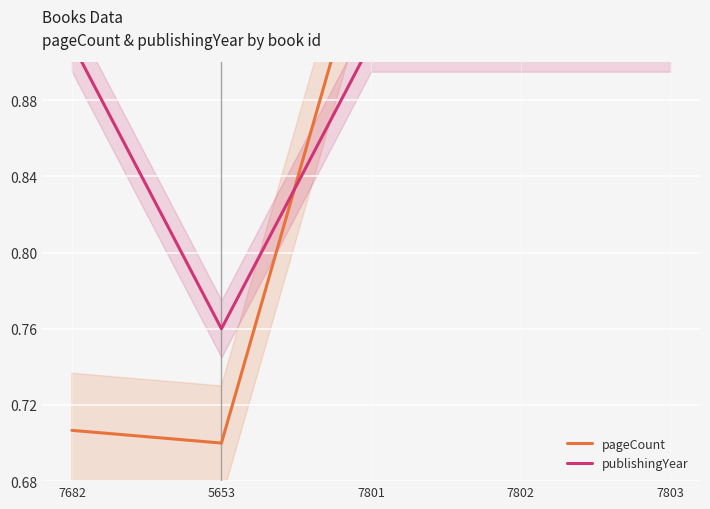

Which series has the widest spread of Y values?

pageCount